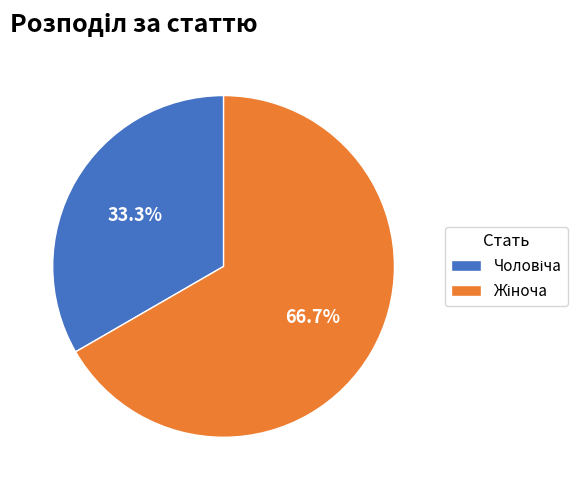

Does any single category account for the majority?

Yes